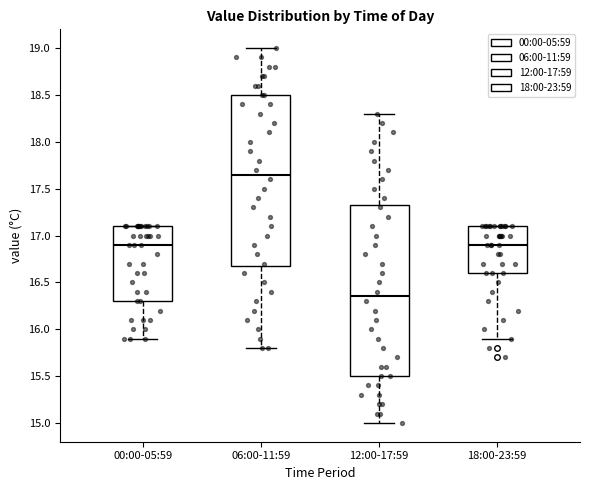

Which box's median line is the lowest?

12:00-17:59